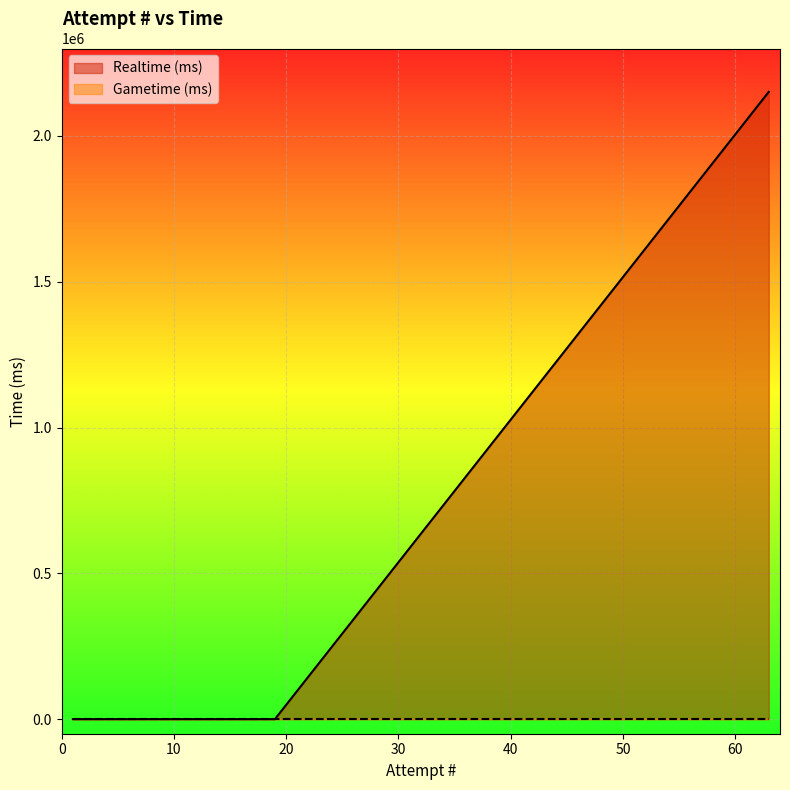

True or false: there are more than 2 points higher than both neighbors.

False